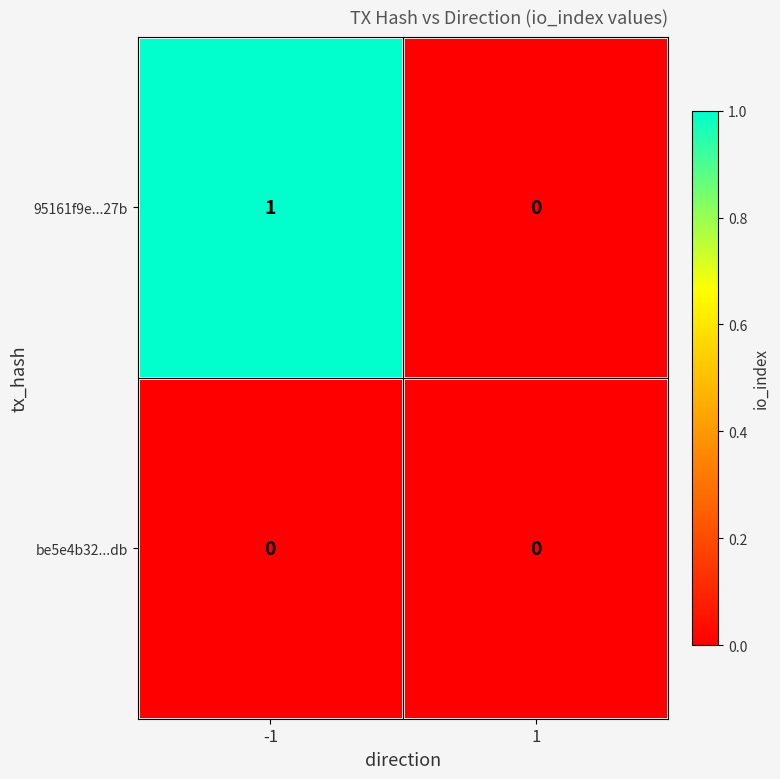

At which category is the sum across all series the highest?

-1